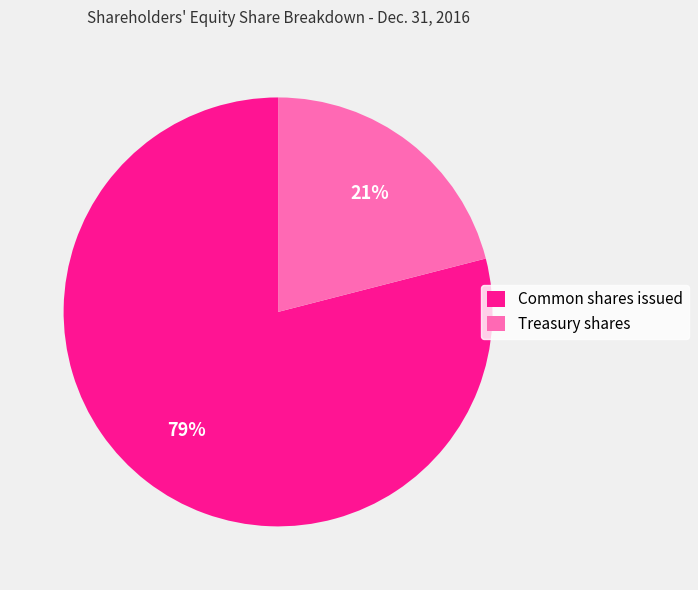

Rank the categories by value from lowest to highest.

Treasury shares, Common shares issued